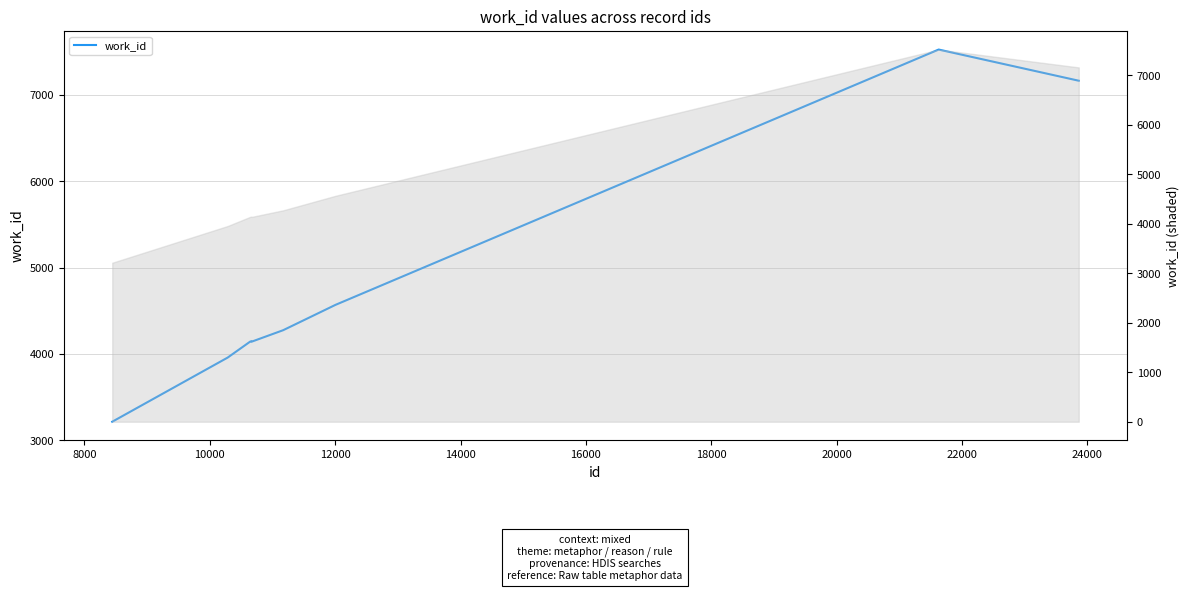

What is the sum of all values?

47700